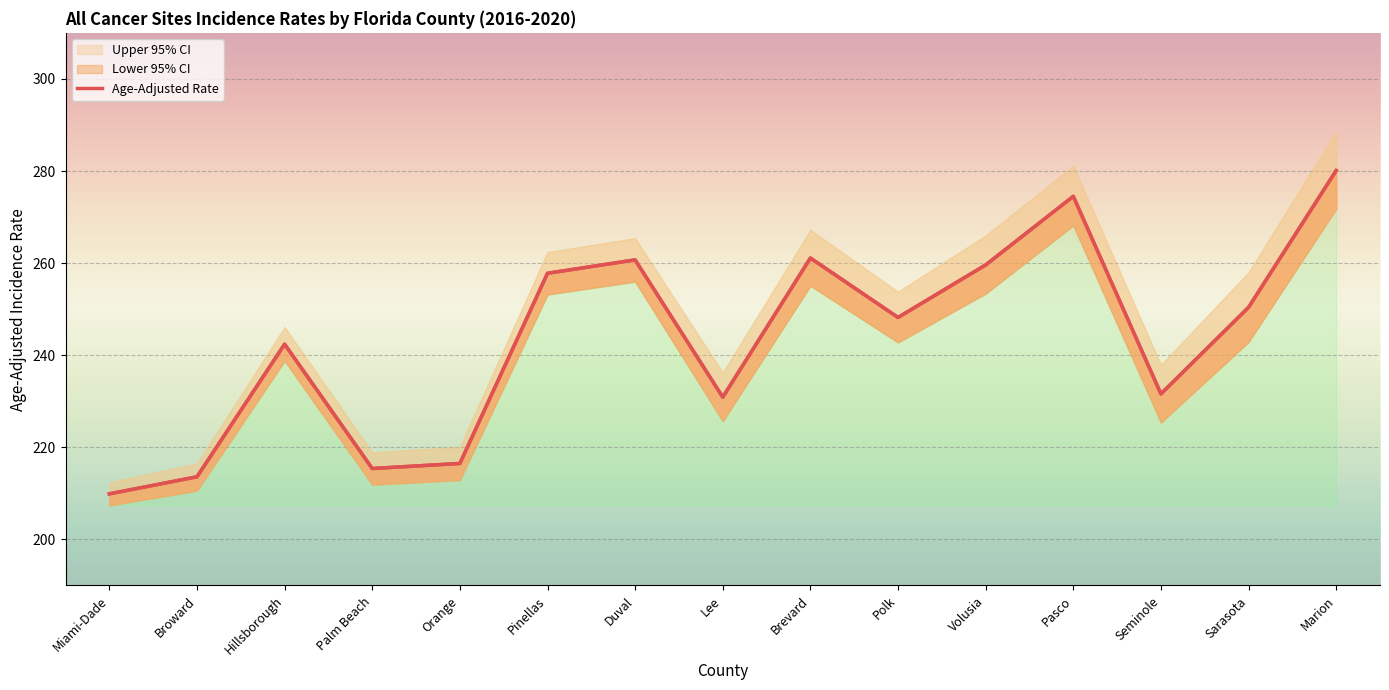

What position from the right is Marion?

1